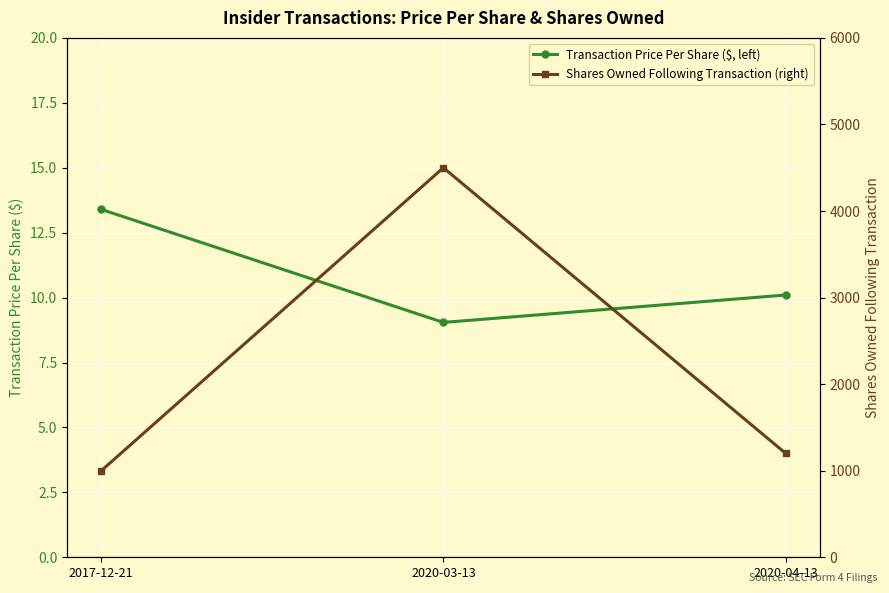

Reading left to right, transcribe all the data shown in this chart.

Transaction Price Per Share ($, left): 2017-12-21=13.4	2020-03-13=9.0	2020-04-13=10.1
Shares Owned Following Transaction (right): 2017-12-21=1000.0	2020-03-13=4500.0	2020-04-13=1202.0